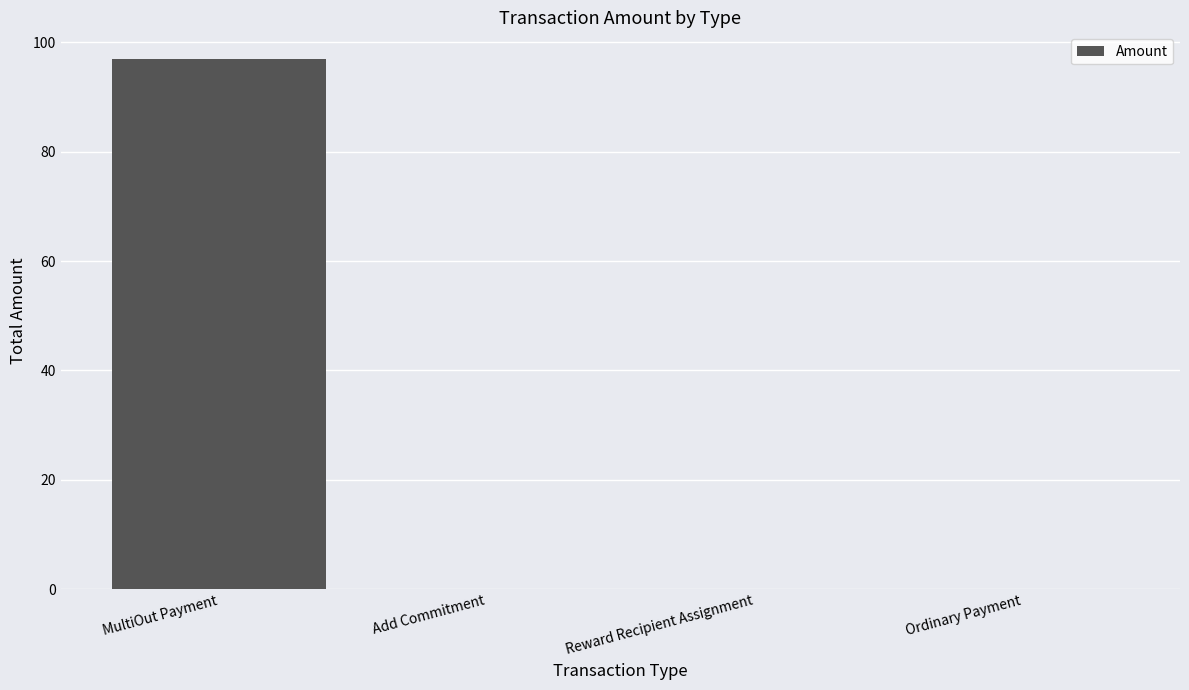

What is the sum of all values?

97.0